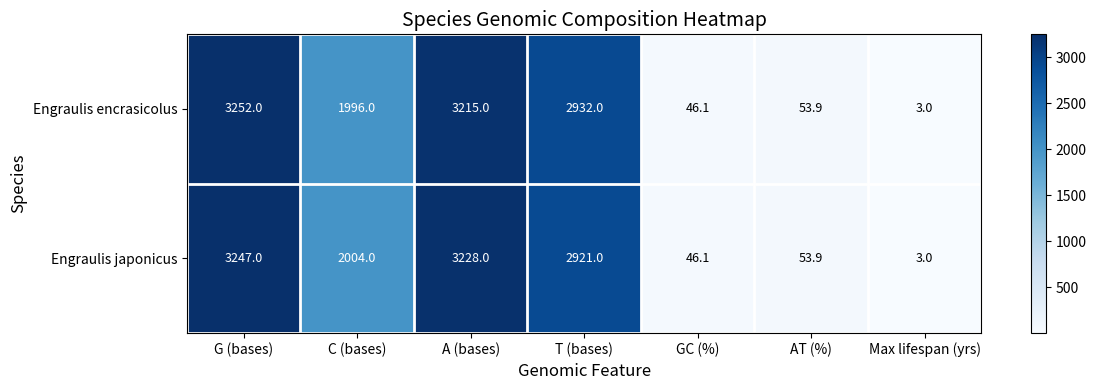

How many distinct data groups are displayed?

2